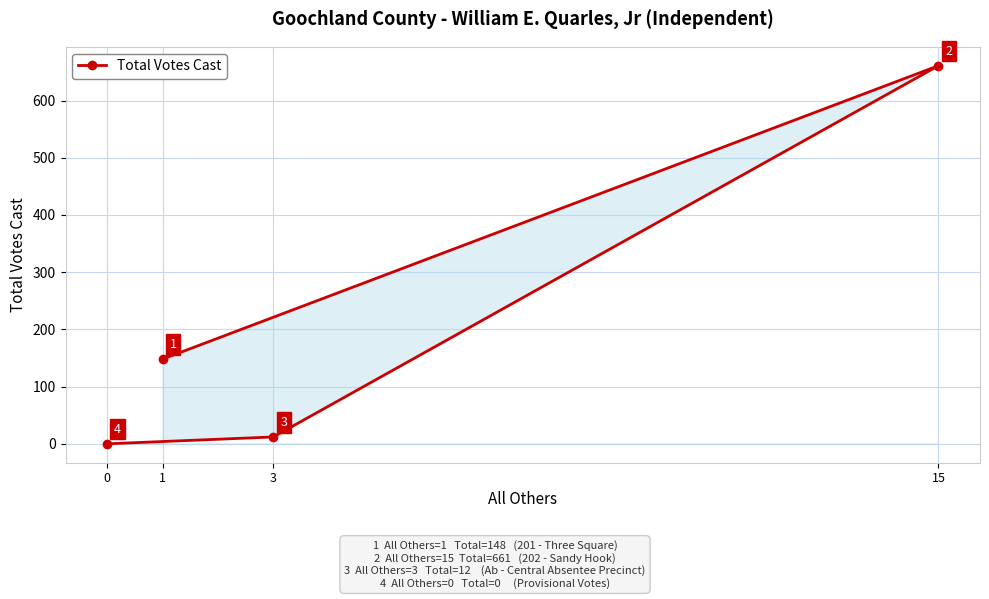

Reading left to right, extract all data points from this chart.

0=0	1=148	3=12	15=661